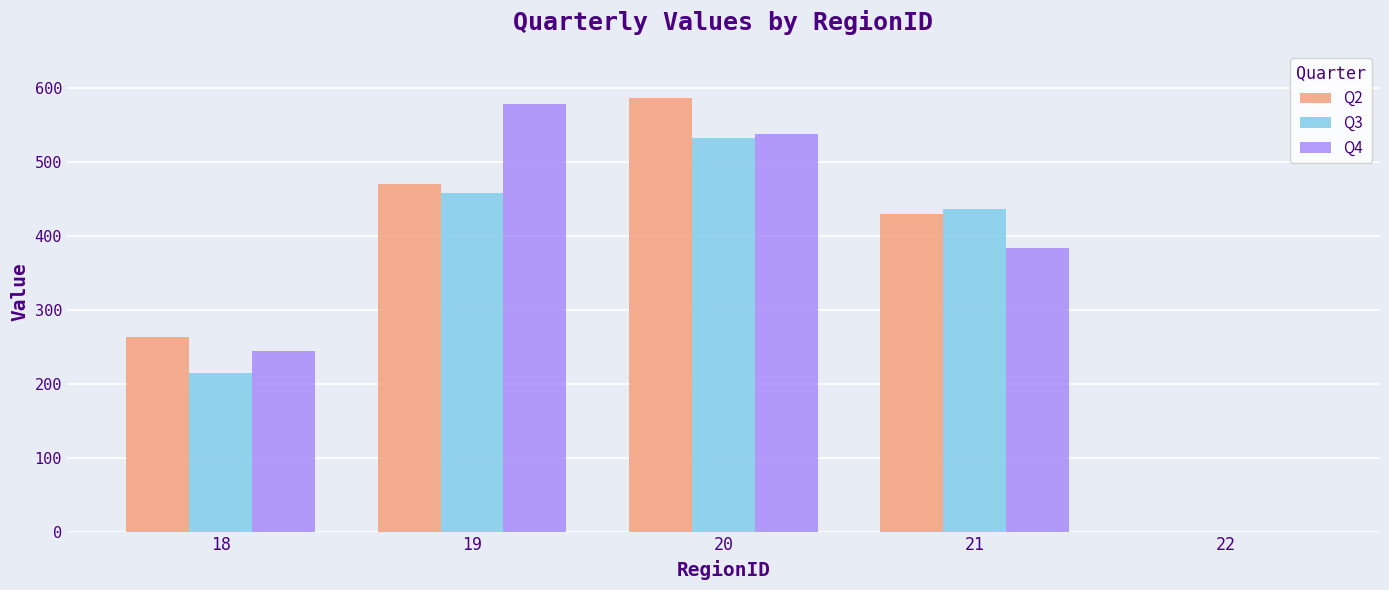

At which category is the sum across all series the highest?

20